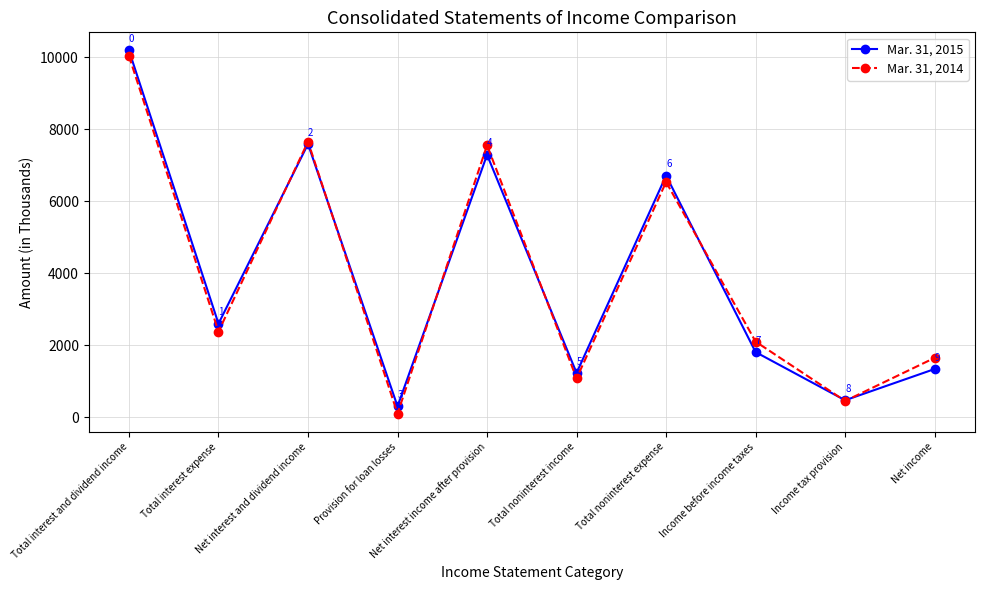

At which category is the sum across all series the highest?

Total interest and dividend income